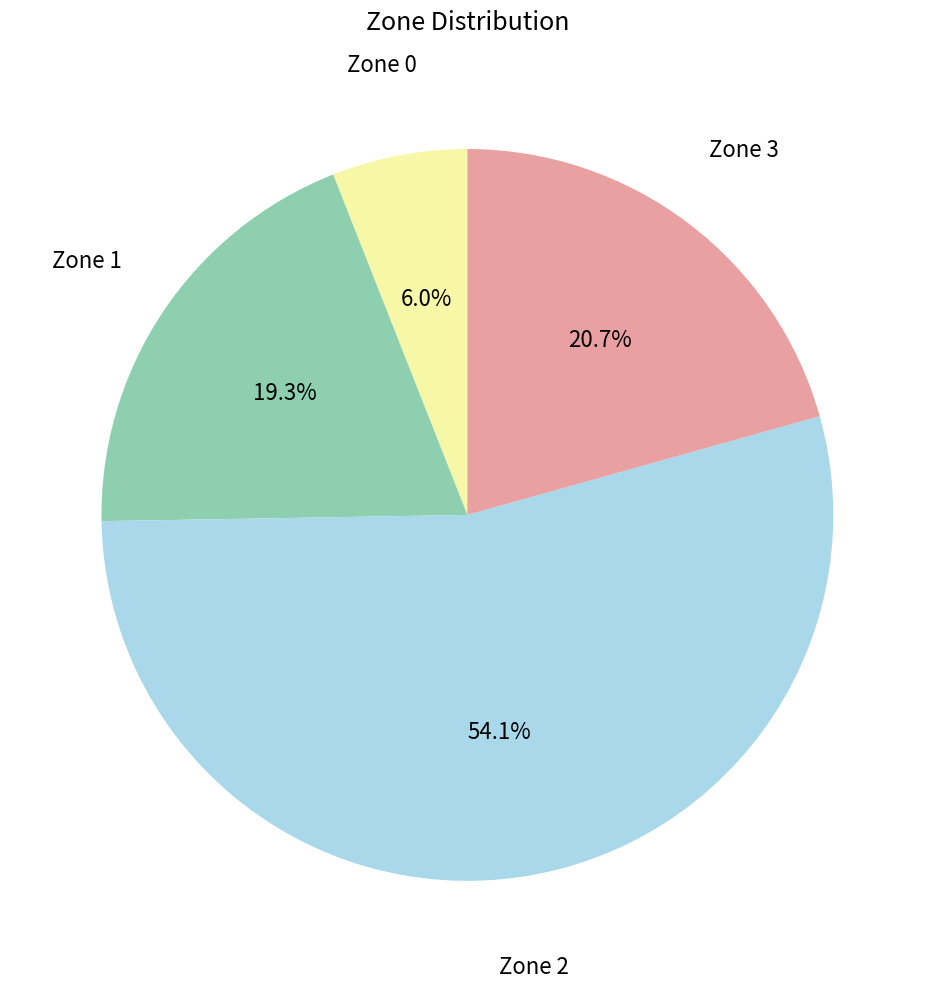

To the nearest percent, what is the difference between the largest and smallest slice percentages?

48%